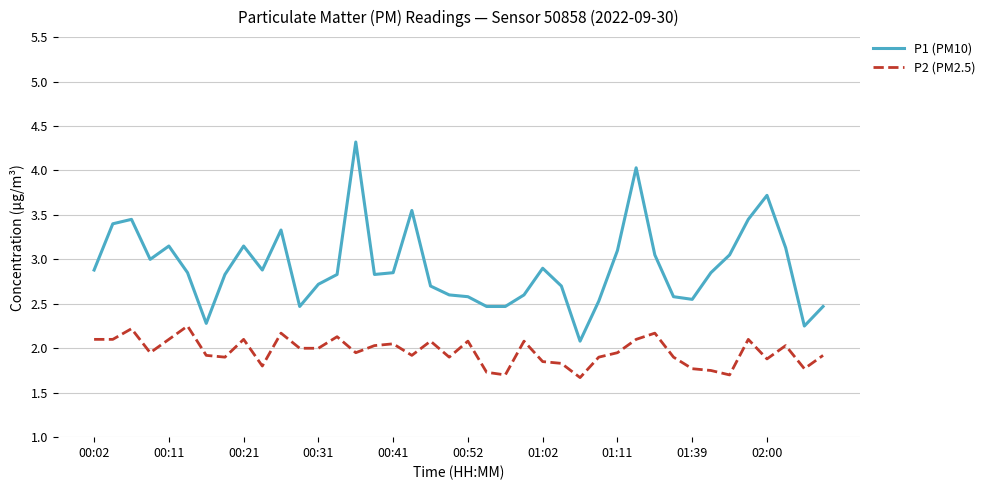

What is the greatest value displayed?

4.3